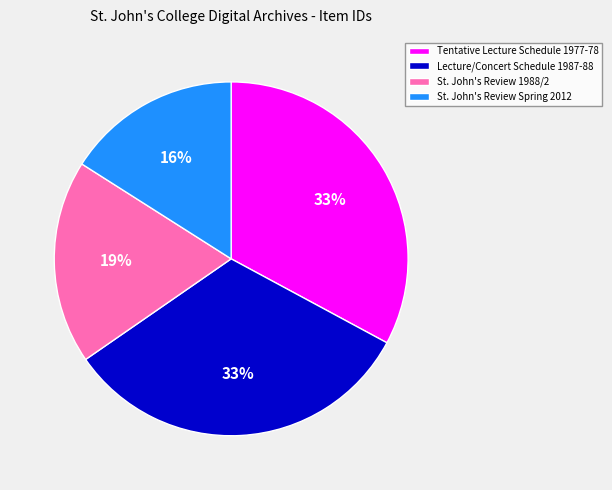

Is the sum of Lecture/Concert Schedule 1987-88 and St. John's Review 1988/2 greater than half?

Yes